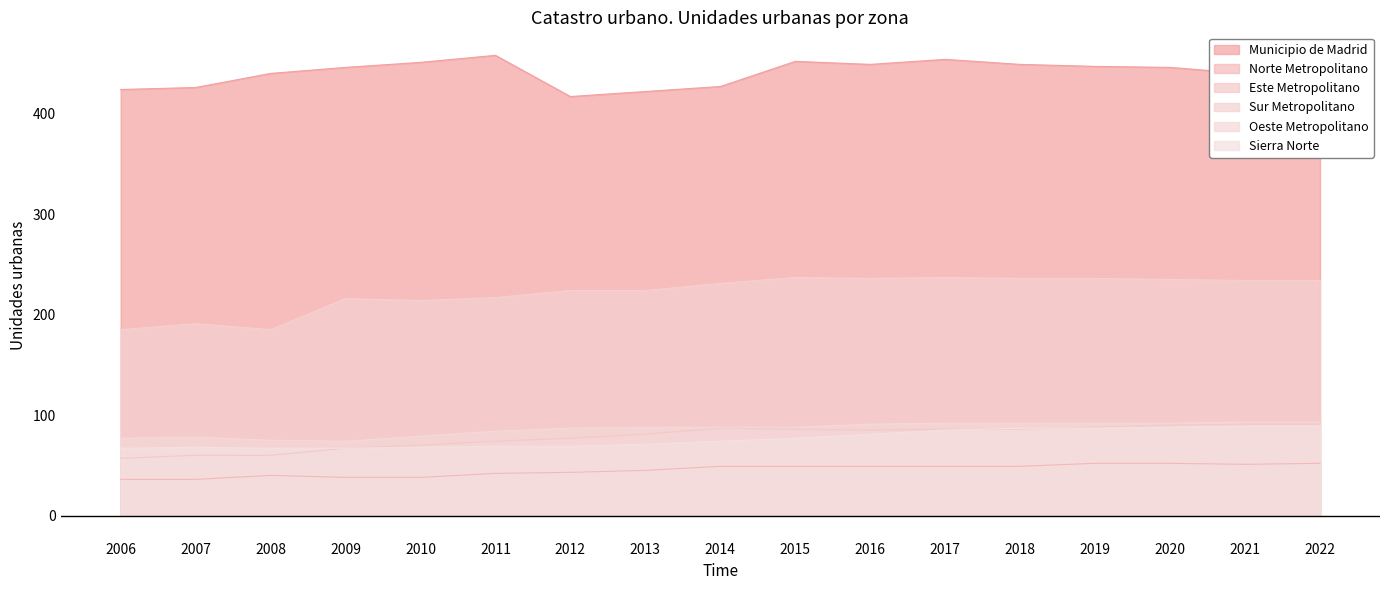

Reading right to left, list all the values displayed in this chart.

Municipio de Madrid: 2022=438	2021=440	2020=446	2019=447	2018=449	2017=454	2016=449	2015=452	2014=427	2013=422	2012=417	2011=458	2010=451	2009=446	2008=440	2007=426	2006=424
Norte Metropolitano: 2022=52	2021=51	2020=52	2019=52	2018=49	2017=49	2016=49	2015=49	2014=49	2013=45	2012=43	2011=42	2010=38	2009=38	2008=40	2007=36	2006=36
Este Metropolitano: 2022=91	2021=91	2020=90	2019=88	2018=86	2017=86	2016=85	2015=86	2014=87	2013=81	2012=77	2011=74	2010=70	2009=67	2008=60	2007=60	2006=57
Sur Metropolitano: 2022=234	2021=234	2020=235	2019=236	2018=236	2017=237	2016=236	2015=237	2014=231	2013=224	2012=224	2011=217	2010=214	2009=216	2008=185	2007=191	2006=185
Oeste Metropolitano: 2022=93	2021=93	2020=92	2019=92	2018=92	2017=92	2016=91	2015=88	2014=88	2013=88	2012=87	2011=84	2010=79	2009=74	2008=75	2007=78	2006=77
Sierra Norte: 2022=89	2021=89	2020=88	2019=87	2018=87	2017=85	2016=81	2015=77	2014=74	2013=71	2012=69	2011=69	2010=68	2009=67	2008=67	2007=68	2006=67